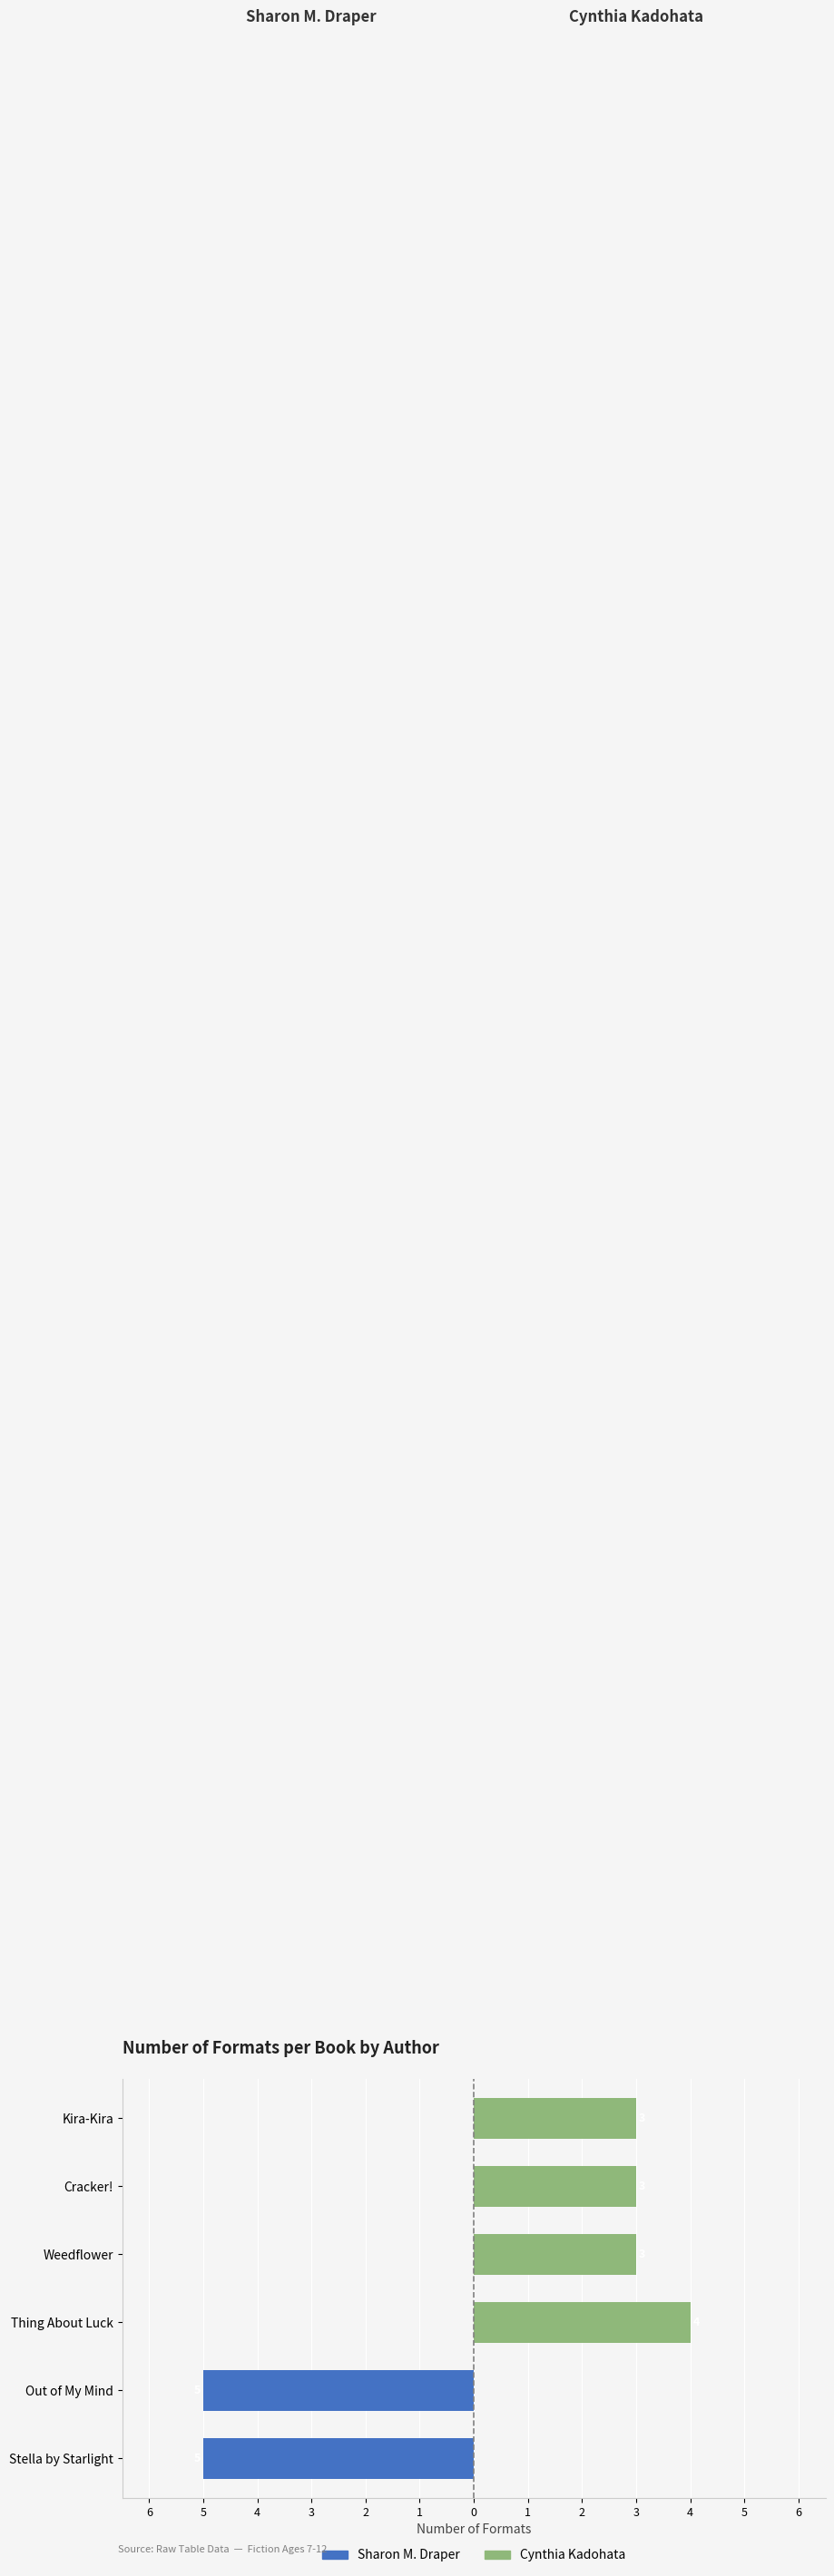

At how many categories does at least one series exceed -4?

6